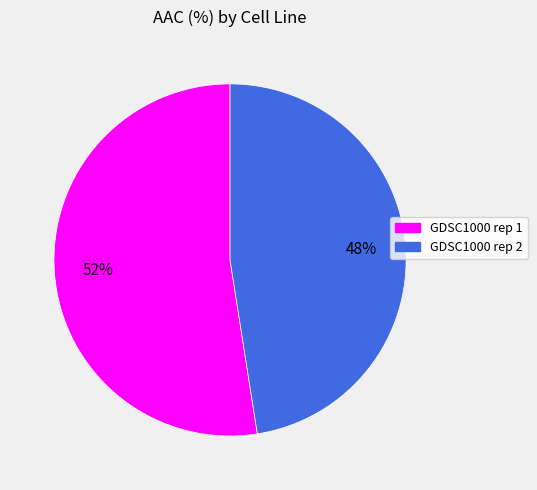

The GDSC1000 rep 1 slice represents 52% of the pie. True or false?

True